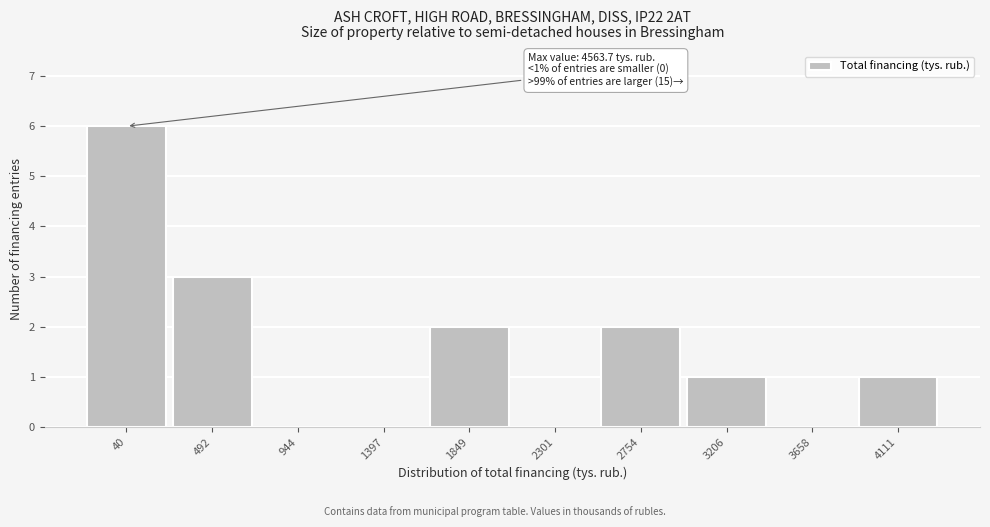

Reading left to right, what are all the values shown in this chart?

40=6	492=3	944=0	1397=0	1849=2	2301=0	2754=2	3206=1	3658=0	4111=1